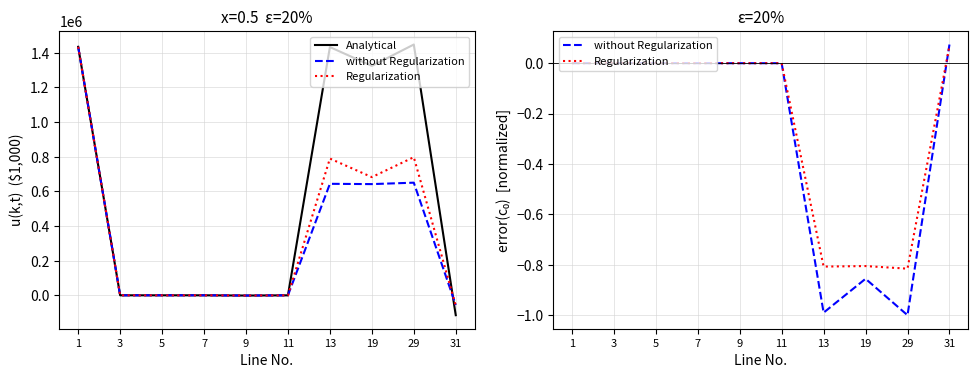

Which has a higher value, 19 or 1?

1